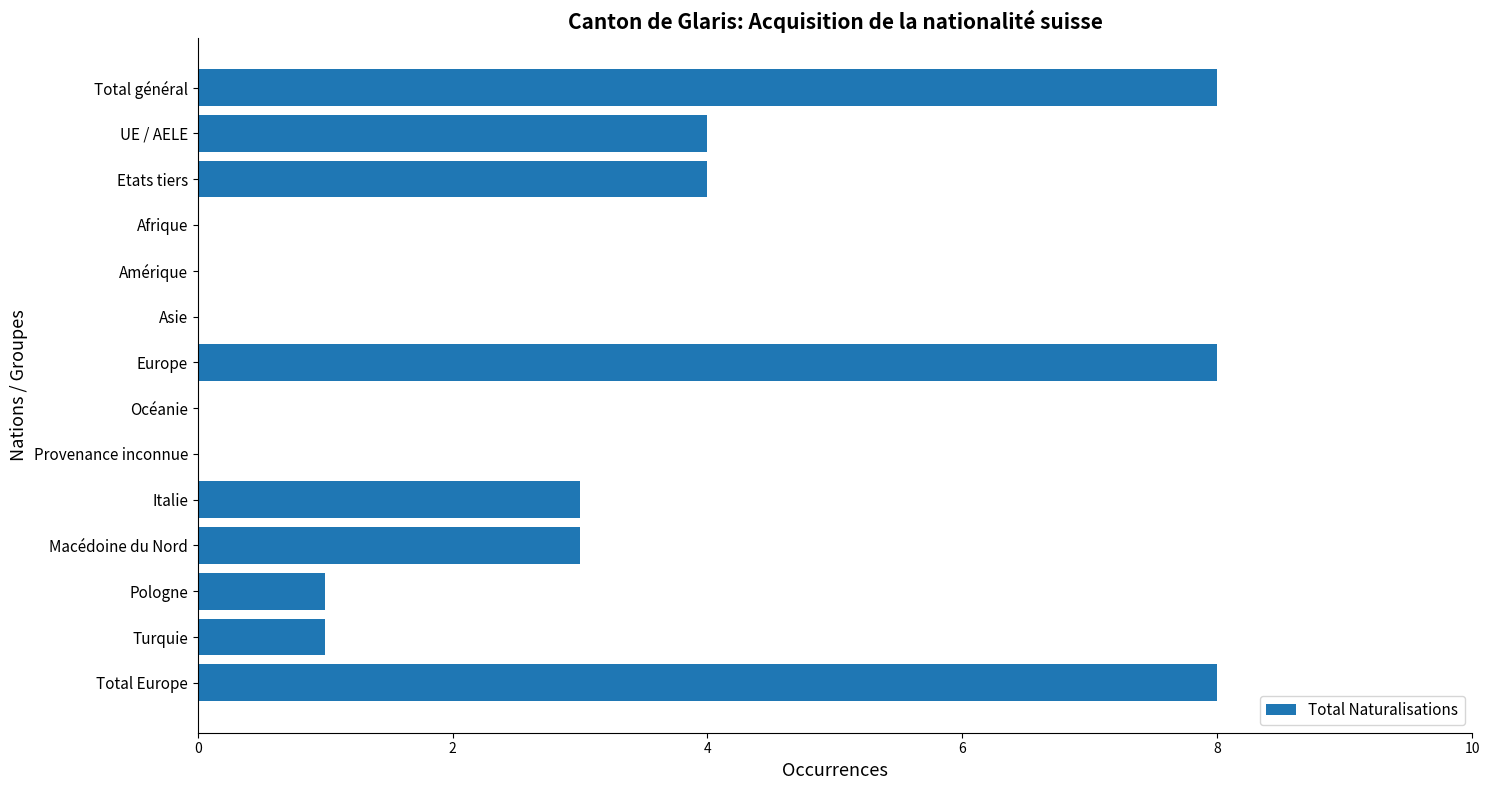

The value at Total Europe is 13. True or false?

False